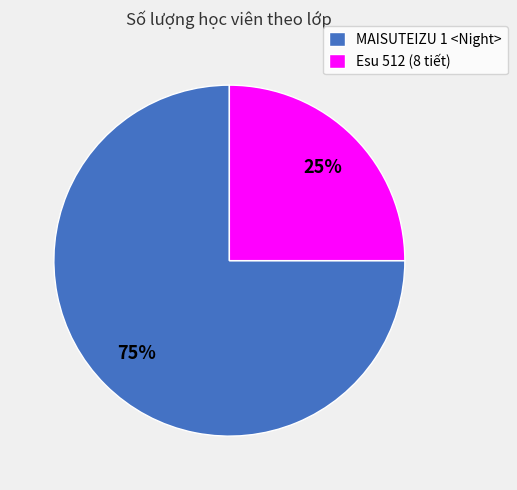

Approximately how many times larger is the value at Esu 512 (8 tiết) compared to MAISUTEIZU 1 <Night>?

0.3